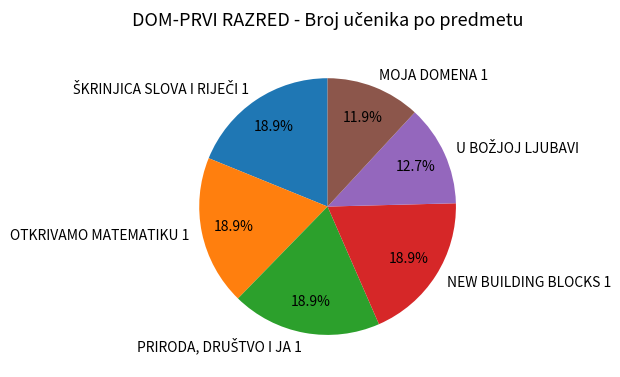

How many segments does this pie chart have?

6